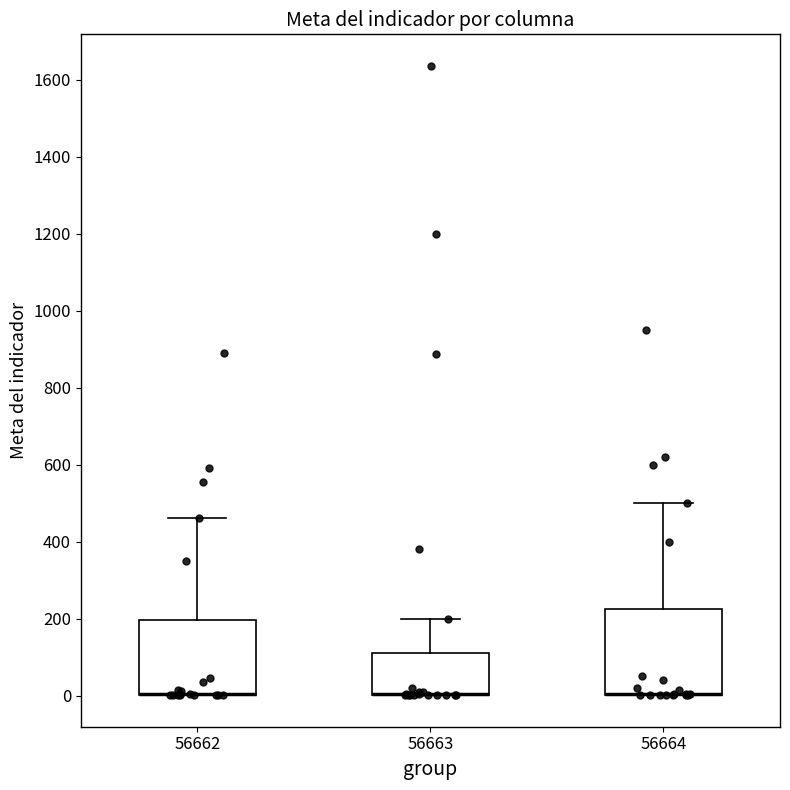

Which box is the tallest, from its lower edge to its upper edge?

56664